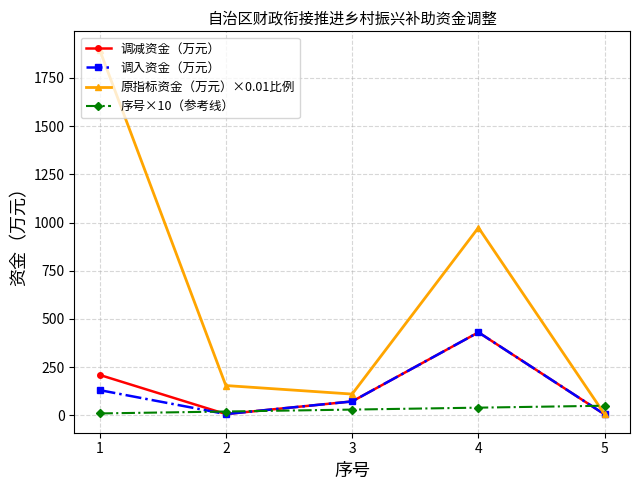

At which category does 调减资金（万元） reach its first local valley?

2